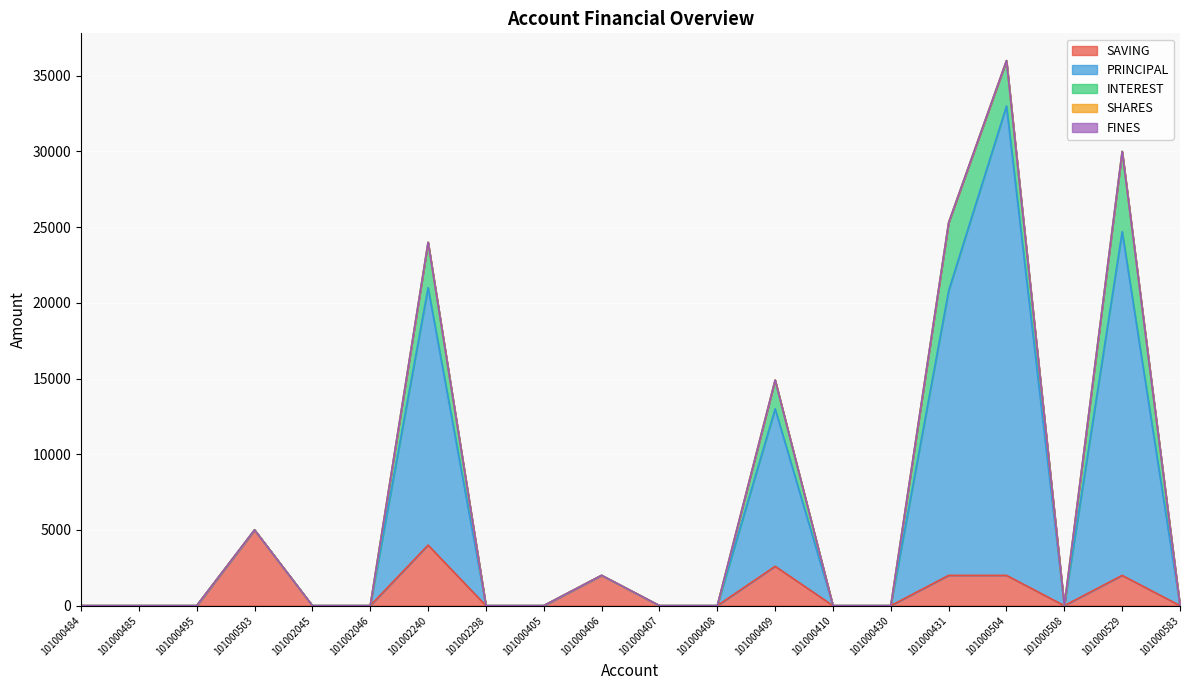

At which category is the sum across all series the highest?

101000504